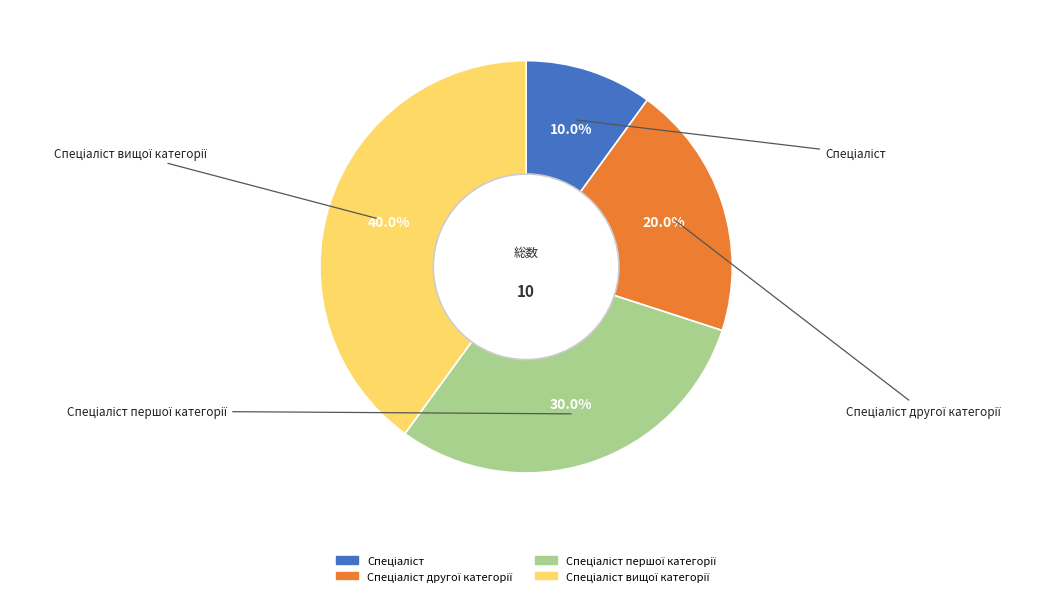

How many segments does this pie chart have?

4